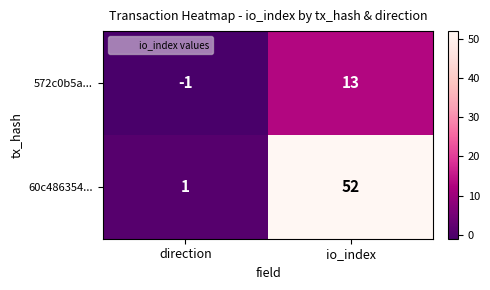

Which series changed the most between direction and io_index?

60c486354...